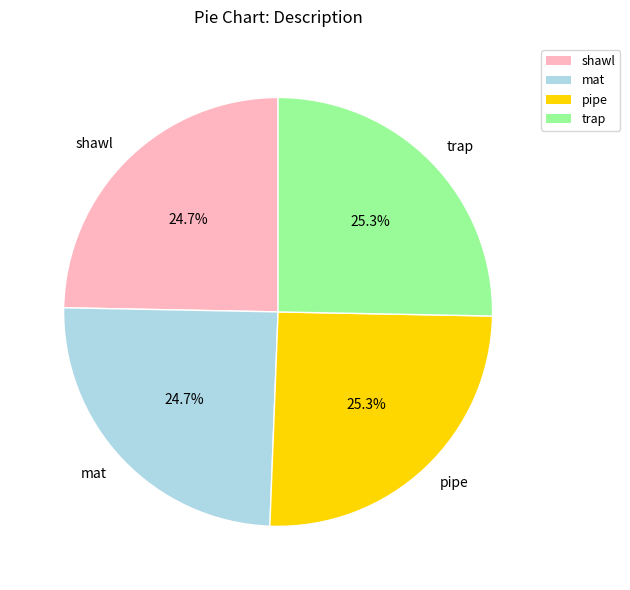

What percentage is the mat slice, to the nearest percent?

25%